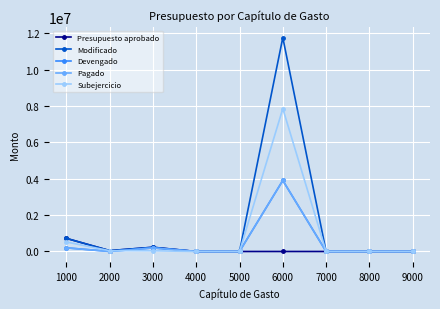

The value of Devengado at 4000 is 0.0. True or false?

True